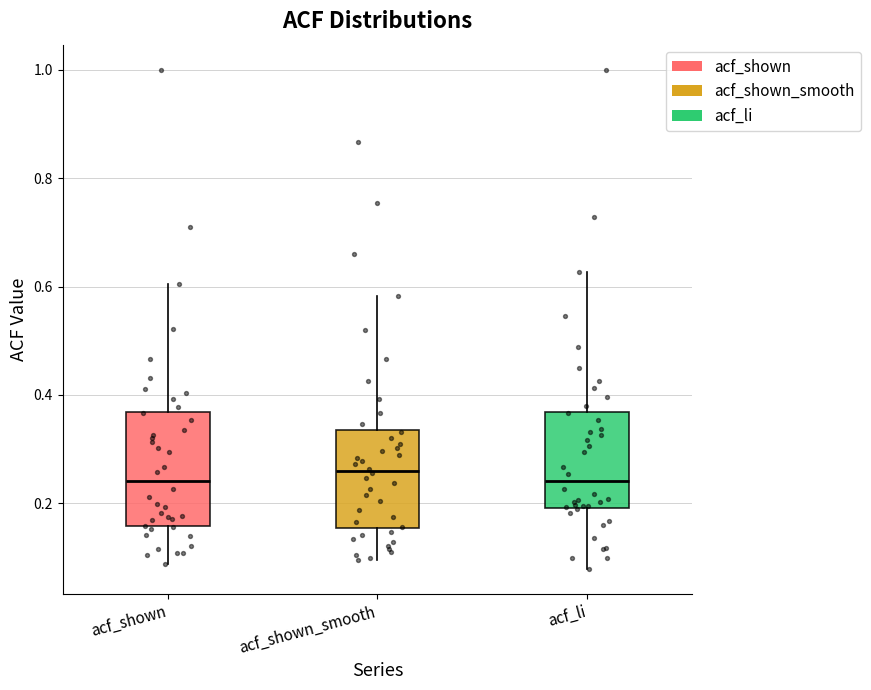

Comparing the boxes themselves (not the whiskers), which one is the tallest?

acf_shown